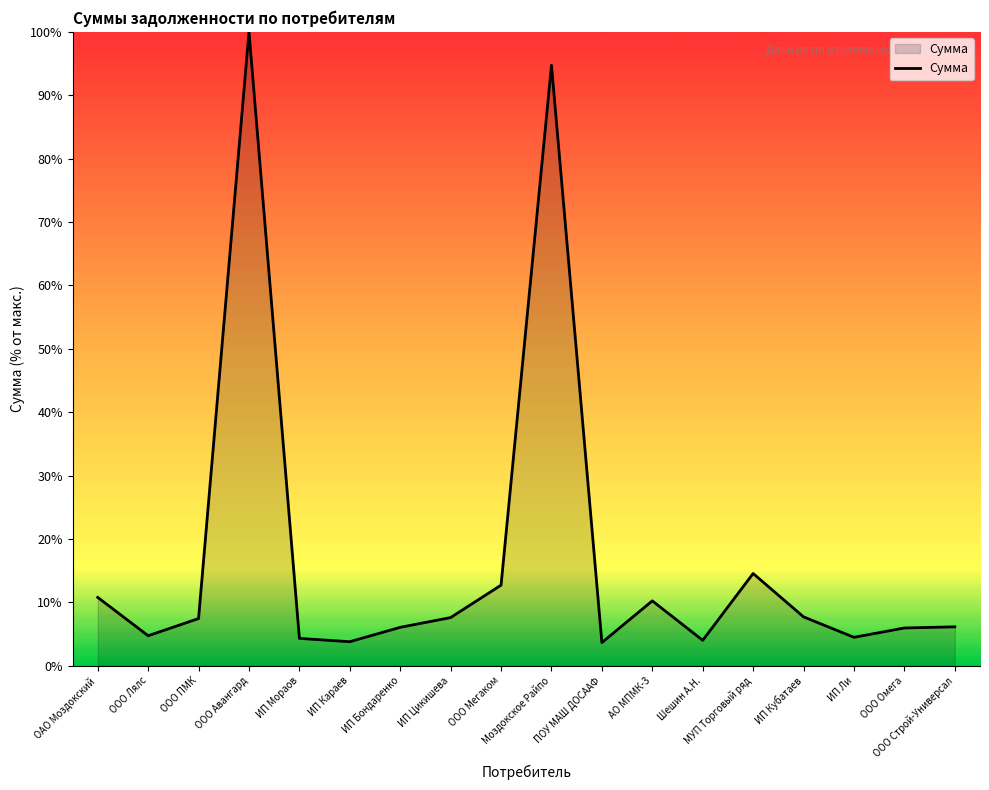

What is the change in value from ИП Бондаренко to МУП Торговый ряд?

+8.5